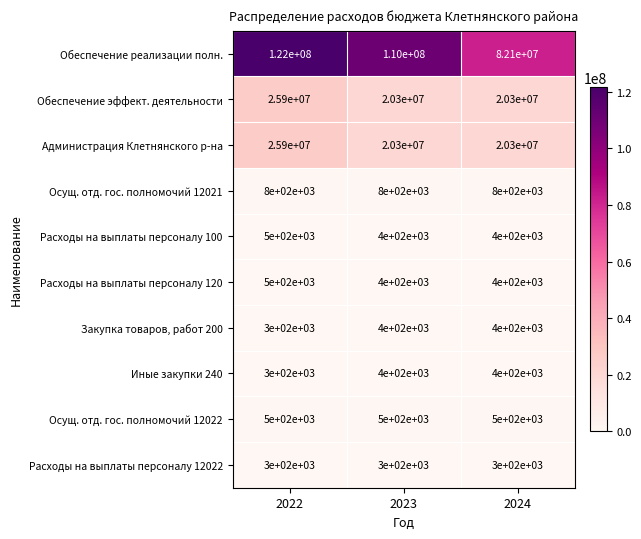

At how many categories does at least one series exceed 1873707?

3